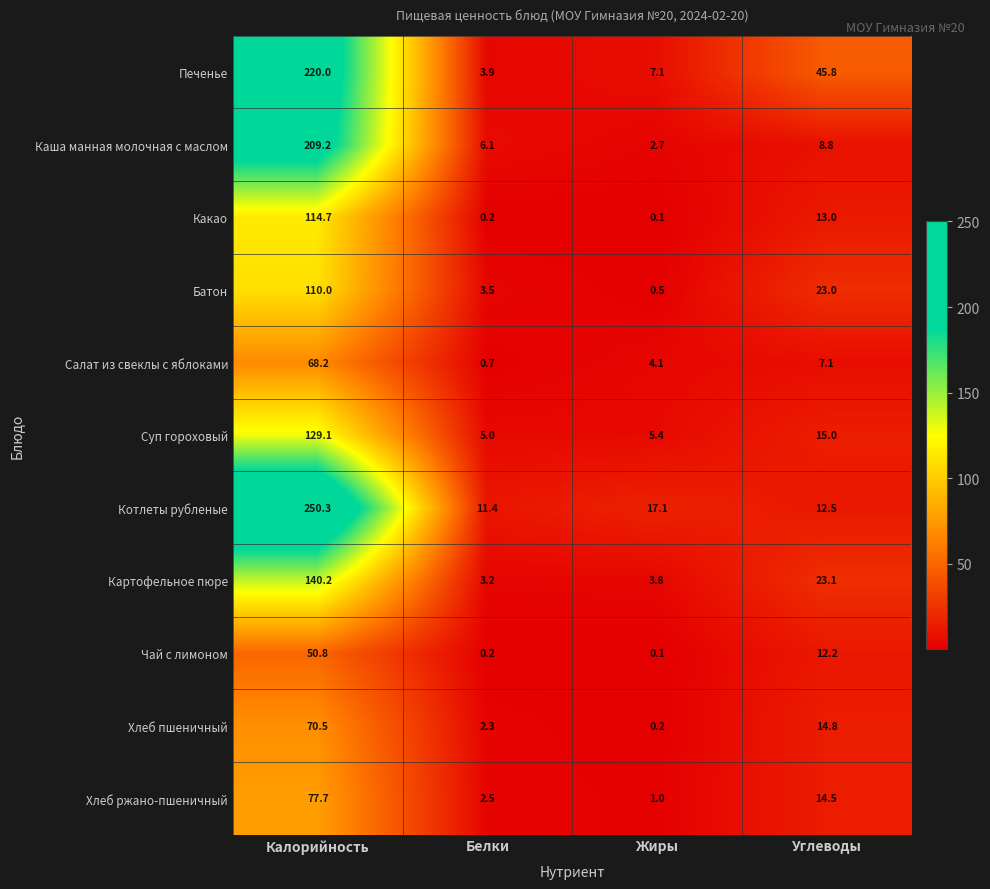

Rank the series by their maximum value, from highest to lowest.

Котлеты рубленые, Печенье, Каша манная молочная с маслом, Картофельное пюре, Суп гороховый, Какао, Батон, Хлеб ржано-пшеничный, Хлеб пшеничный, Салат из свеклы с яблоками, Чай с лимоном